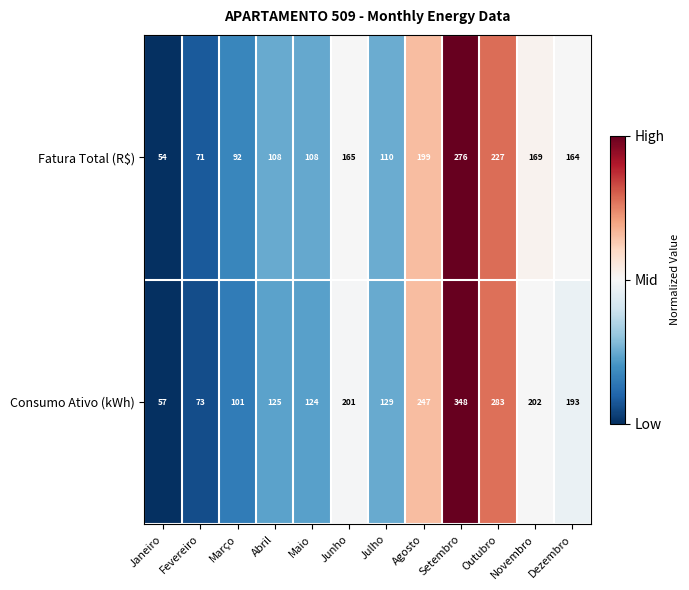

List the series in order of their overall mean, highest first.

Consumo Ativo (kWh), Fatura Total (R$)